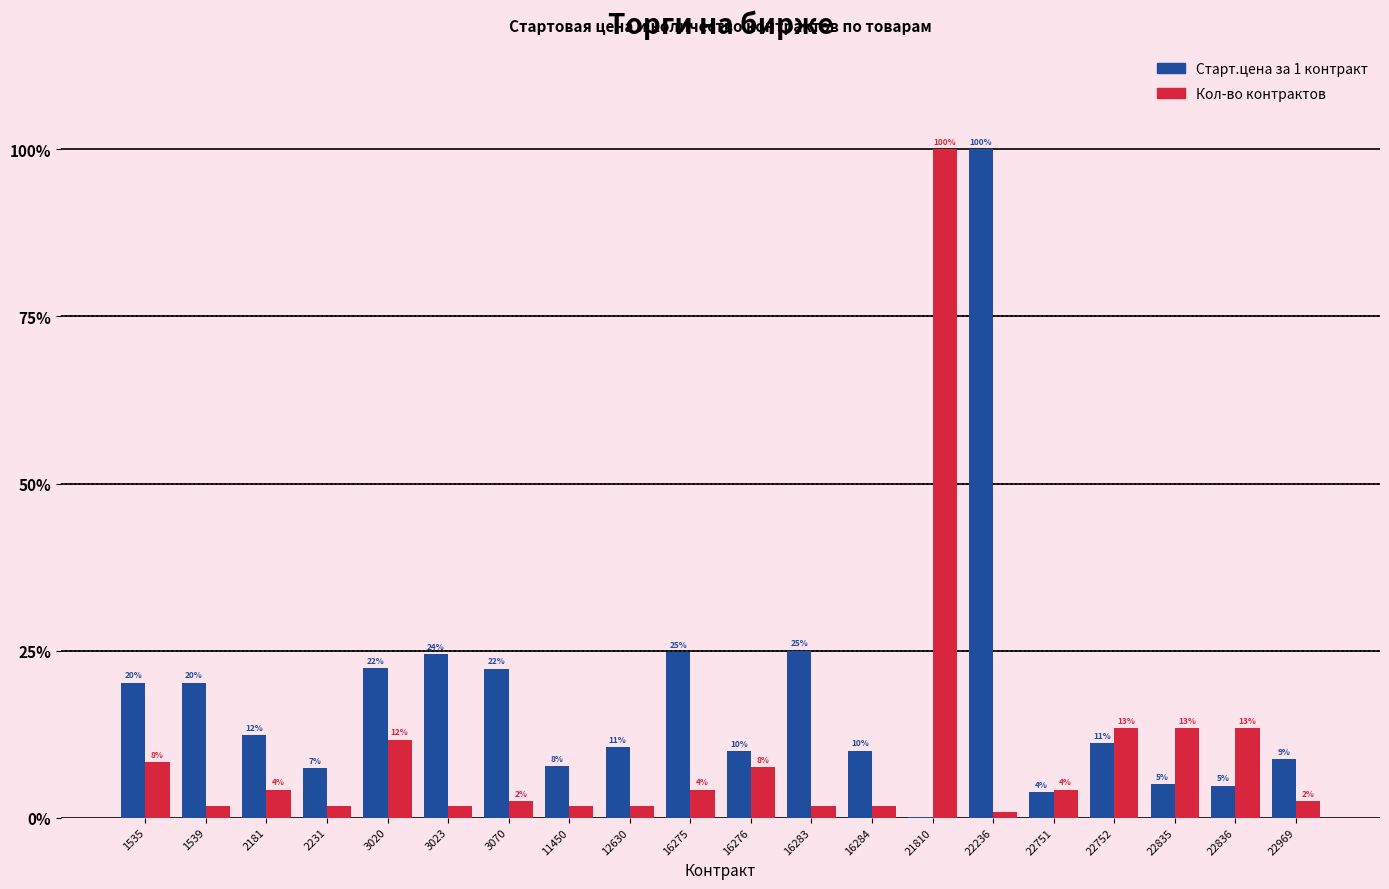

Which series changed the most between 16275 and 22751?

Старт.цена за 1 контракт